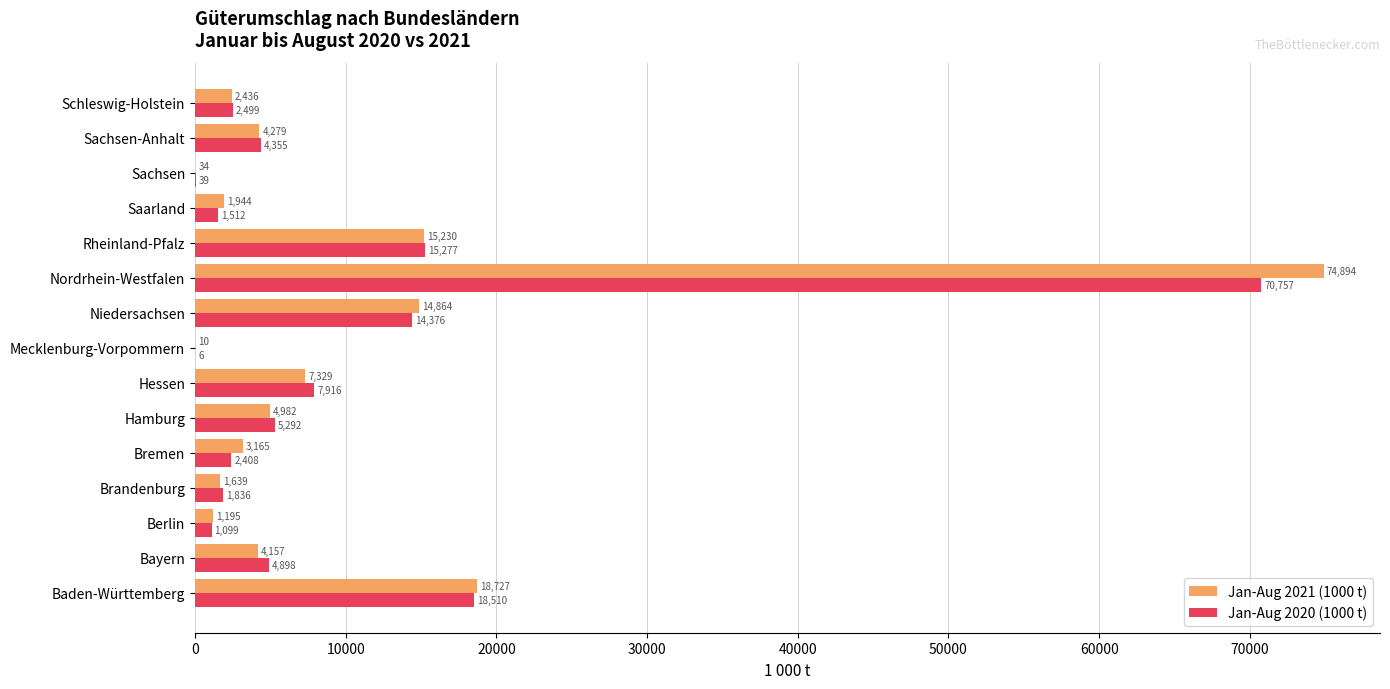

Is it true that Jan-Aug 2020 (1000 t) equals 13548.3 at Hessen?

False